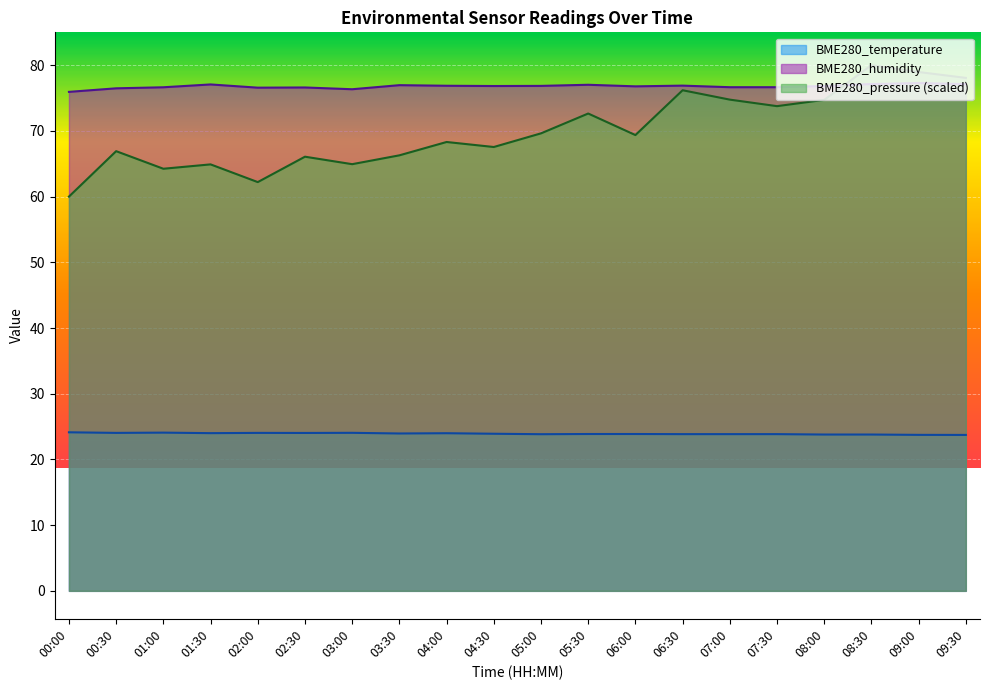

Reading right to left, transcribe all the data shown in this chart.

BME280_temperature: 23.7	23.7	23.8	23.8	23.9	23.9	23.9	23.9	23.9	23.8	23.9	24.0	23.9	24.1	24.0	24.0	24.0	24.1	24.0	24.1
BME280_humidity: 77.1	77.3	77.1	76.8	76.7	76.7	76.9	76.8	77.0	76.8	76.8	76.9	77.0	76.3	76.6	76.6	77.1	76.6	76.5	75.9
BME280_pressure_norm: 78.1	79.0	80.0	74.7	73.8	74.8	76.2	69.4	72.6	69.6	67.5	68.3	66.3	64.9	66.1	62.2	64.9	64.2	66.9	60.0